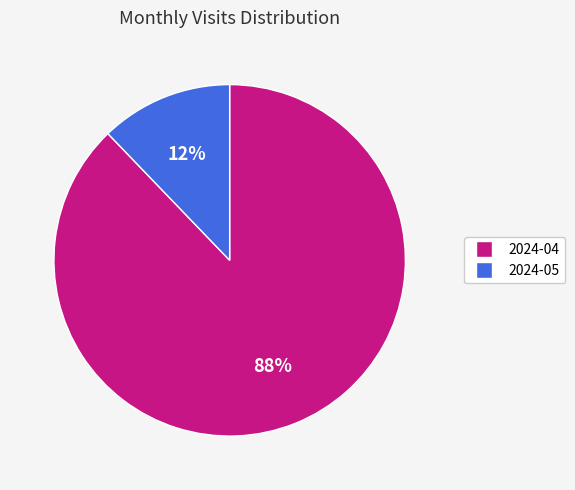

Do 2024-04 and 2024-05 together represent more than half of the pie?

Yes